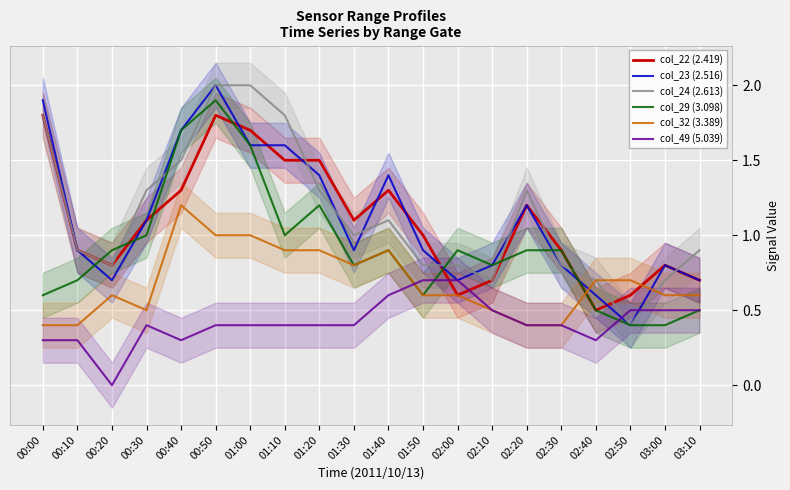

True or false: col_32 (3.389) has a value of 0.3 at 02:10.

False